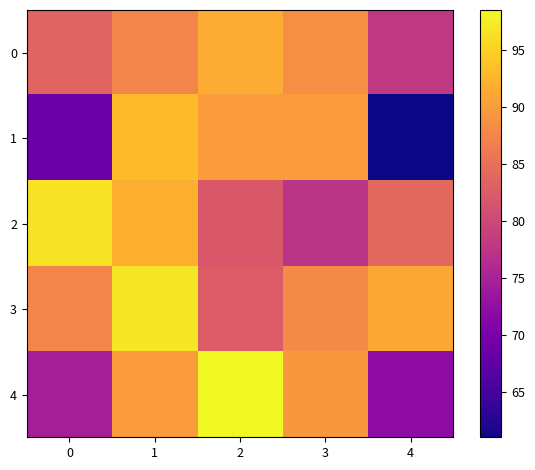

How many data points does each series have?

5